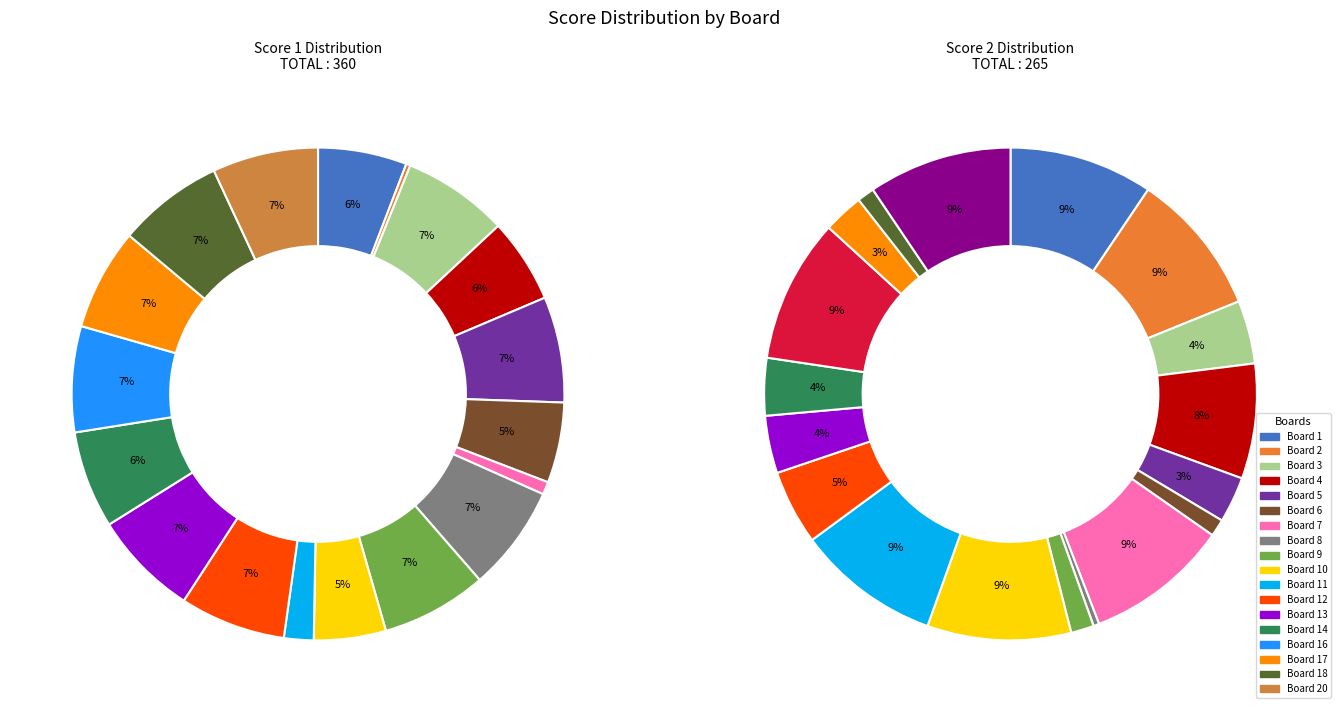

What portion of the pie excludes Board 8?

93.1%